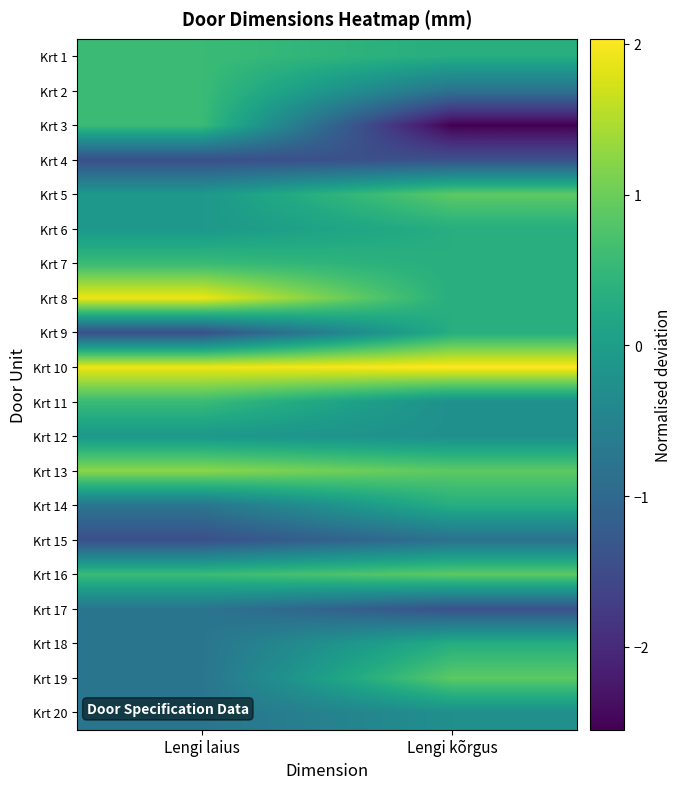

Reading left to right, list all the values displayed in this chart.

Krt 1: Lengi laius=0.6	Lengi kõrgus=0.3
Krt 2: Lengi laius=0.6	Lengi kõrgus=-0.8
Krt 3: Lengi laius=0.6	Lengi kõrgus=-2.5
Krt 4: Lengi laius=-1.4	Lengi kõrgus=-1.4
Krt 5: Lengi laius=-0.1	Lengi kõrgus=0.9
Krt 6: Lengi laius=-0.1	Lengi kõrgus=0.3
Krt 7: Lengi laius=0.6	Lengi kõrgus=0.3
Krt 8: Lengi laius=1.9	Lengi kõrgus=0.3
Krt 9: Lengi laius=-1.4	Lengi kõrgus=0.3
Krt 10: Lengi laius=1.9	Lengi kõrgus=2.0
Krt 11: Lengi laius=0.6	Lengi kõrgus=-0.3
Krt 12: Lengi laius=-0.1	Lengi kõrgus=-0.3
Krt 13: Lengi laius=1.2	Lengi kõrgus=0.9
Krt 14: Lengi laius=-0.8	Lengi kõrgus=0.3
Krt 15: Lengi laius=-1.4	Lengi kõrgus=-0.8
Krt 16: Lengi laius=0.6	Lengi kõrgus=0.9
Krt 17: Lengi laius=-0.8	Lengi kõrgus=-1.4
Krt 18: Lengi laius=-0.8	Lengi kõrgus=0.3
Krt 19: Lengi laius=-0.8	Lengi kõrgus=0.9
Krt 20: Lengi laius=-0.8	Lengi kõrgus=-0.3